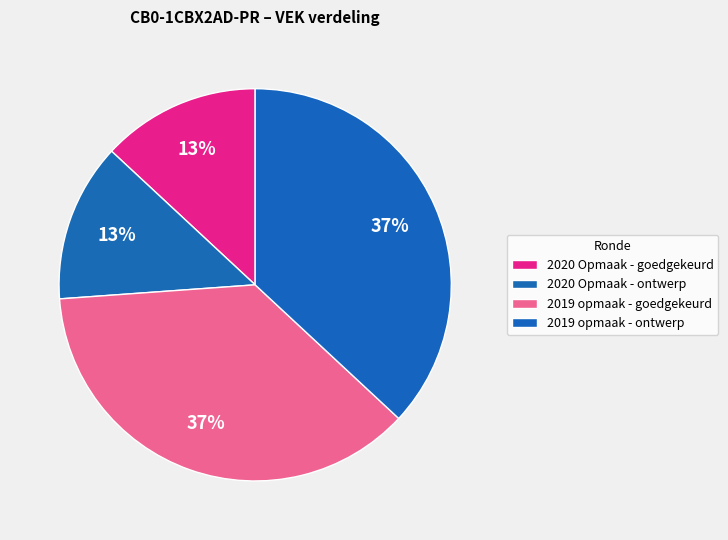

How many segments does this pie chart have?

4